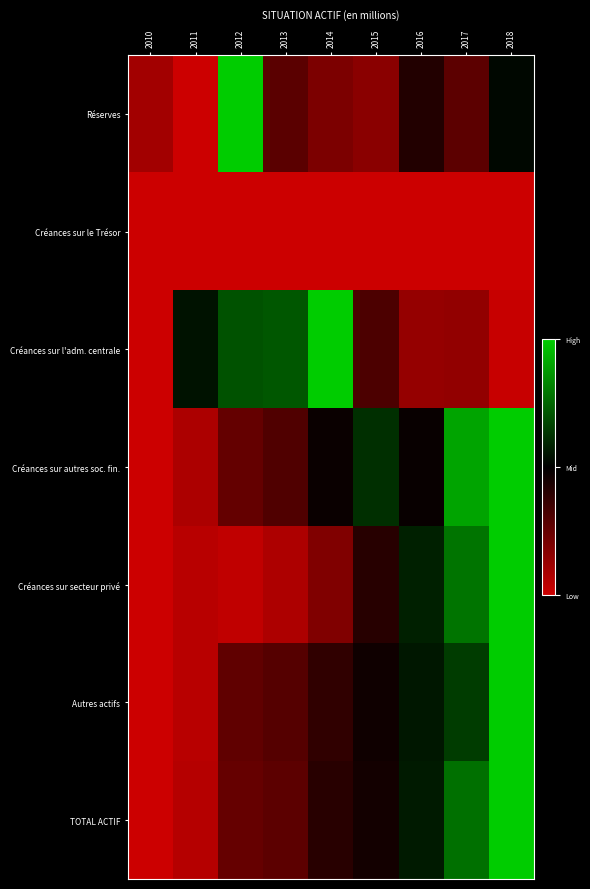

List the series in order of their peak value, lowest first.

Créances sur le Trésor, Réserves, Créances sur l'adm. centrale, Créances sur autres soc. fin., Créances sur secteur privé, Autres actifs, TOTAL ACTIF